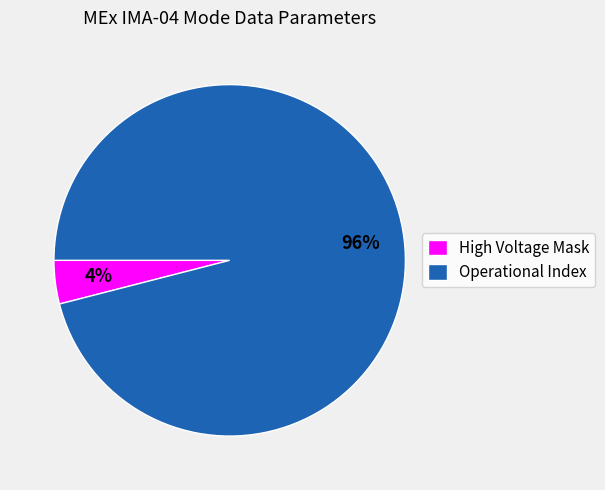

The Operational Index slice represents 96% of the pie. True or false?

True